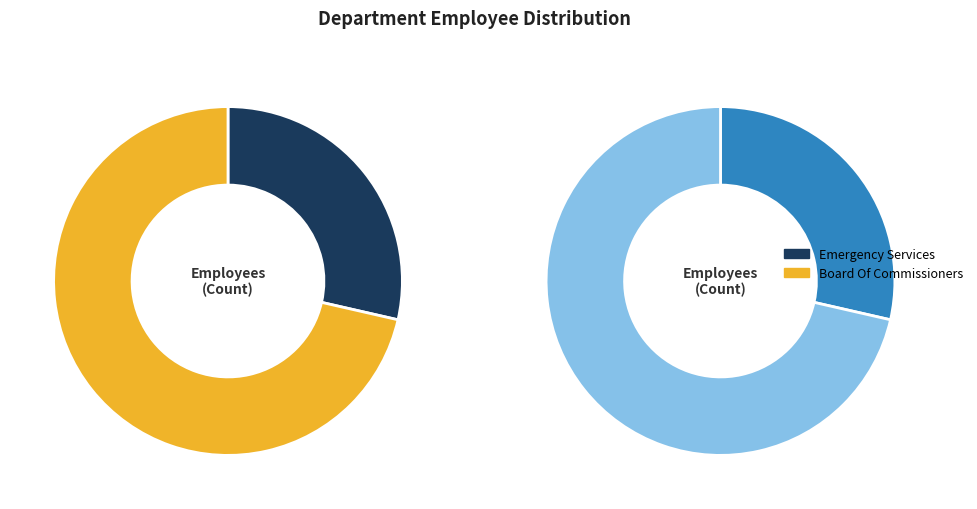

What is the total percentage of Board Of Commissioners and Emergency Services?

100.0%